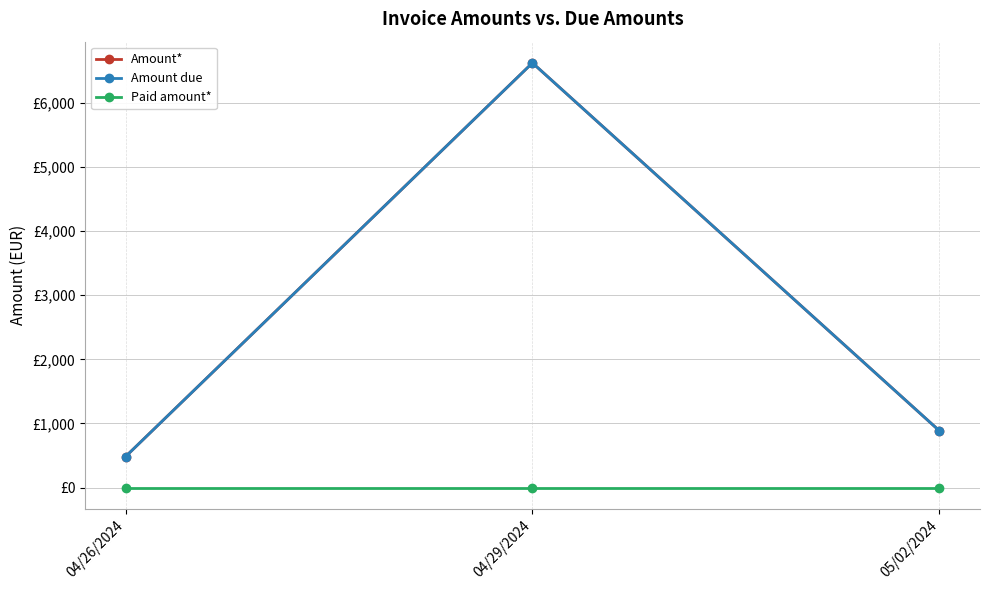

What position from the left is 04/26/2024?

1